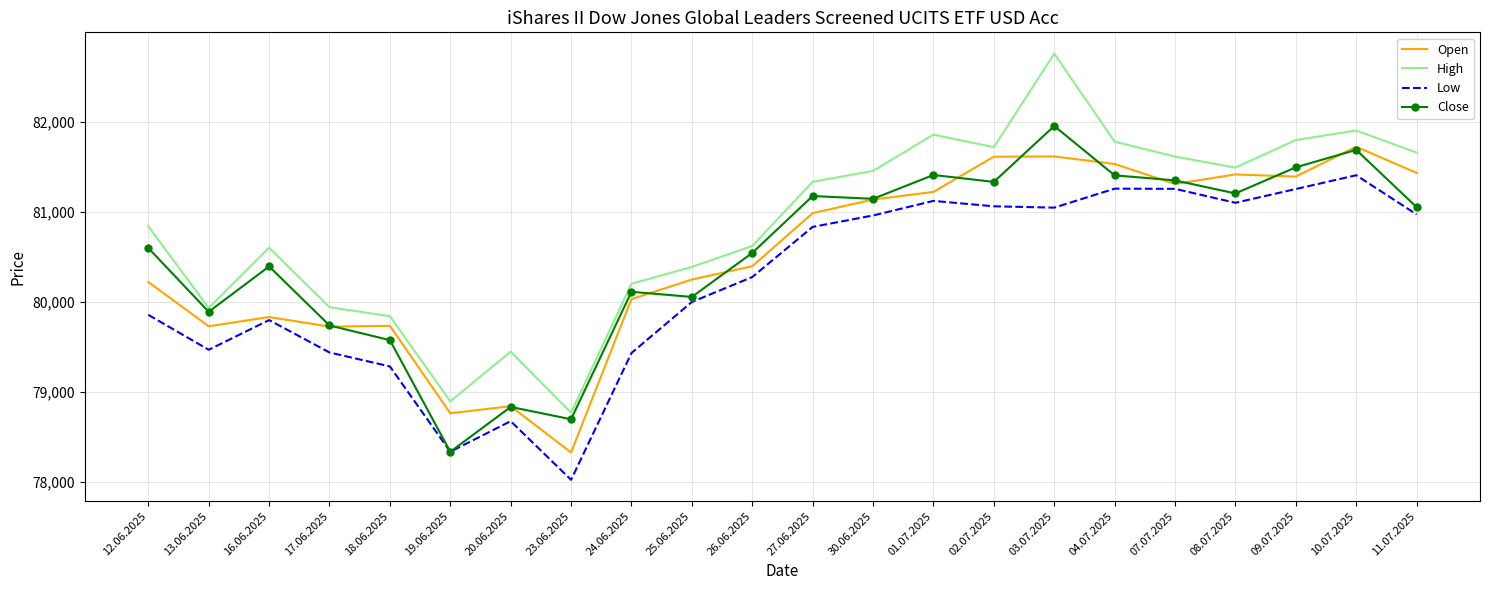

Which series has the largest range (max minus min)?

High